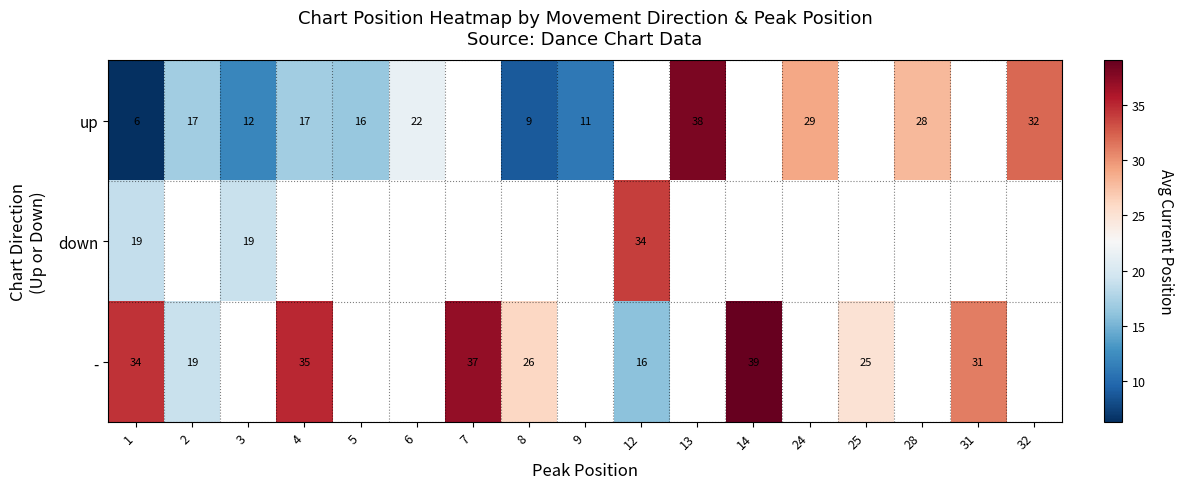

What is the highest value of the row_2 series?

39.0